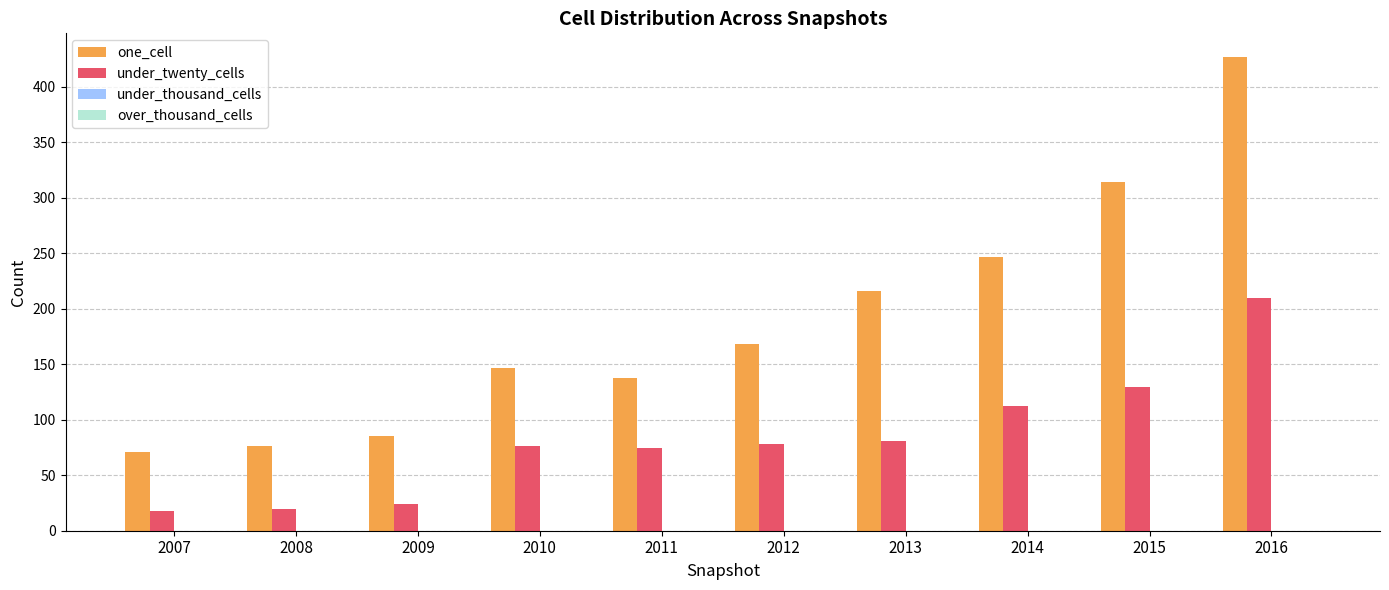

What is the greatest value displayed?

427